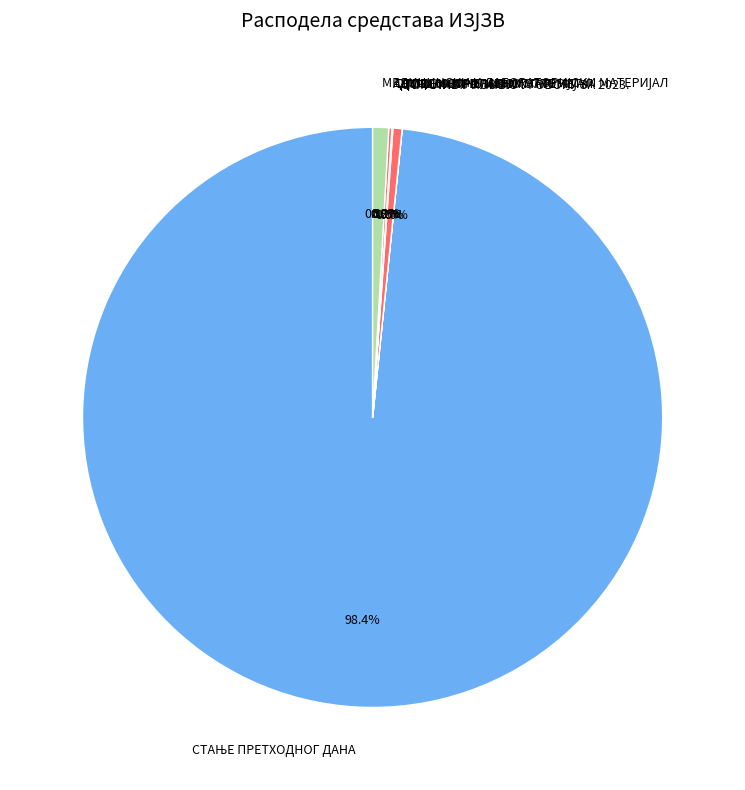

Is there a majority slice in this chart?

Yes